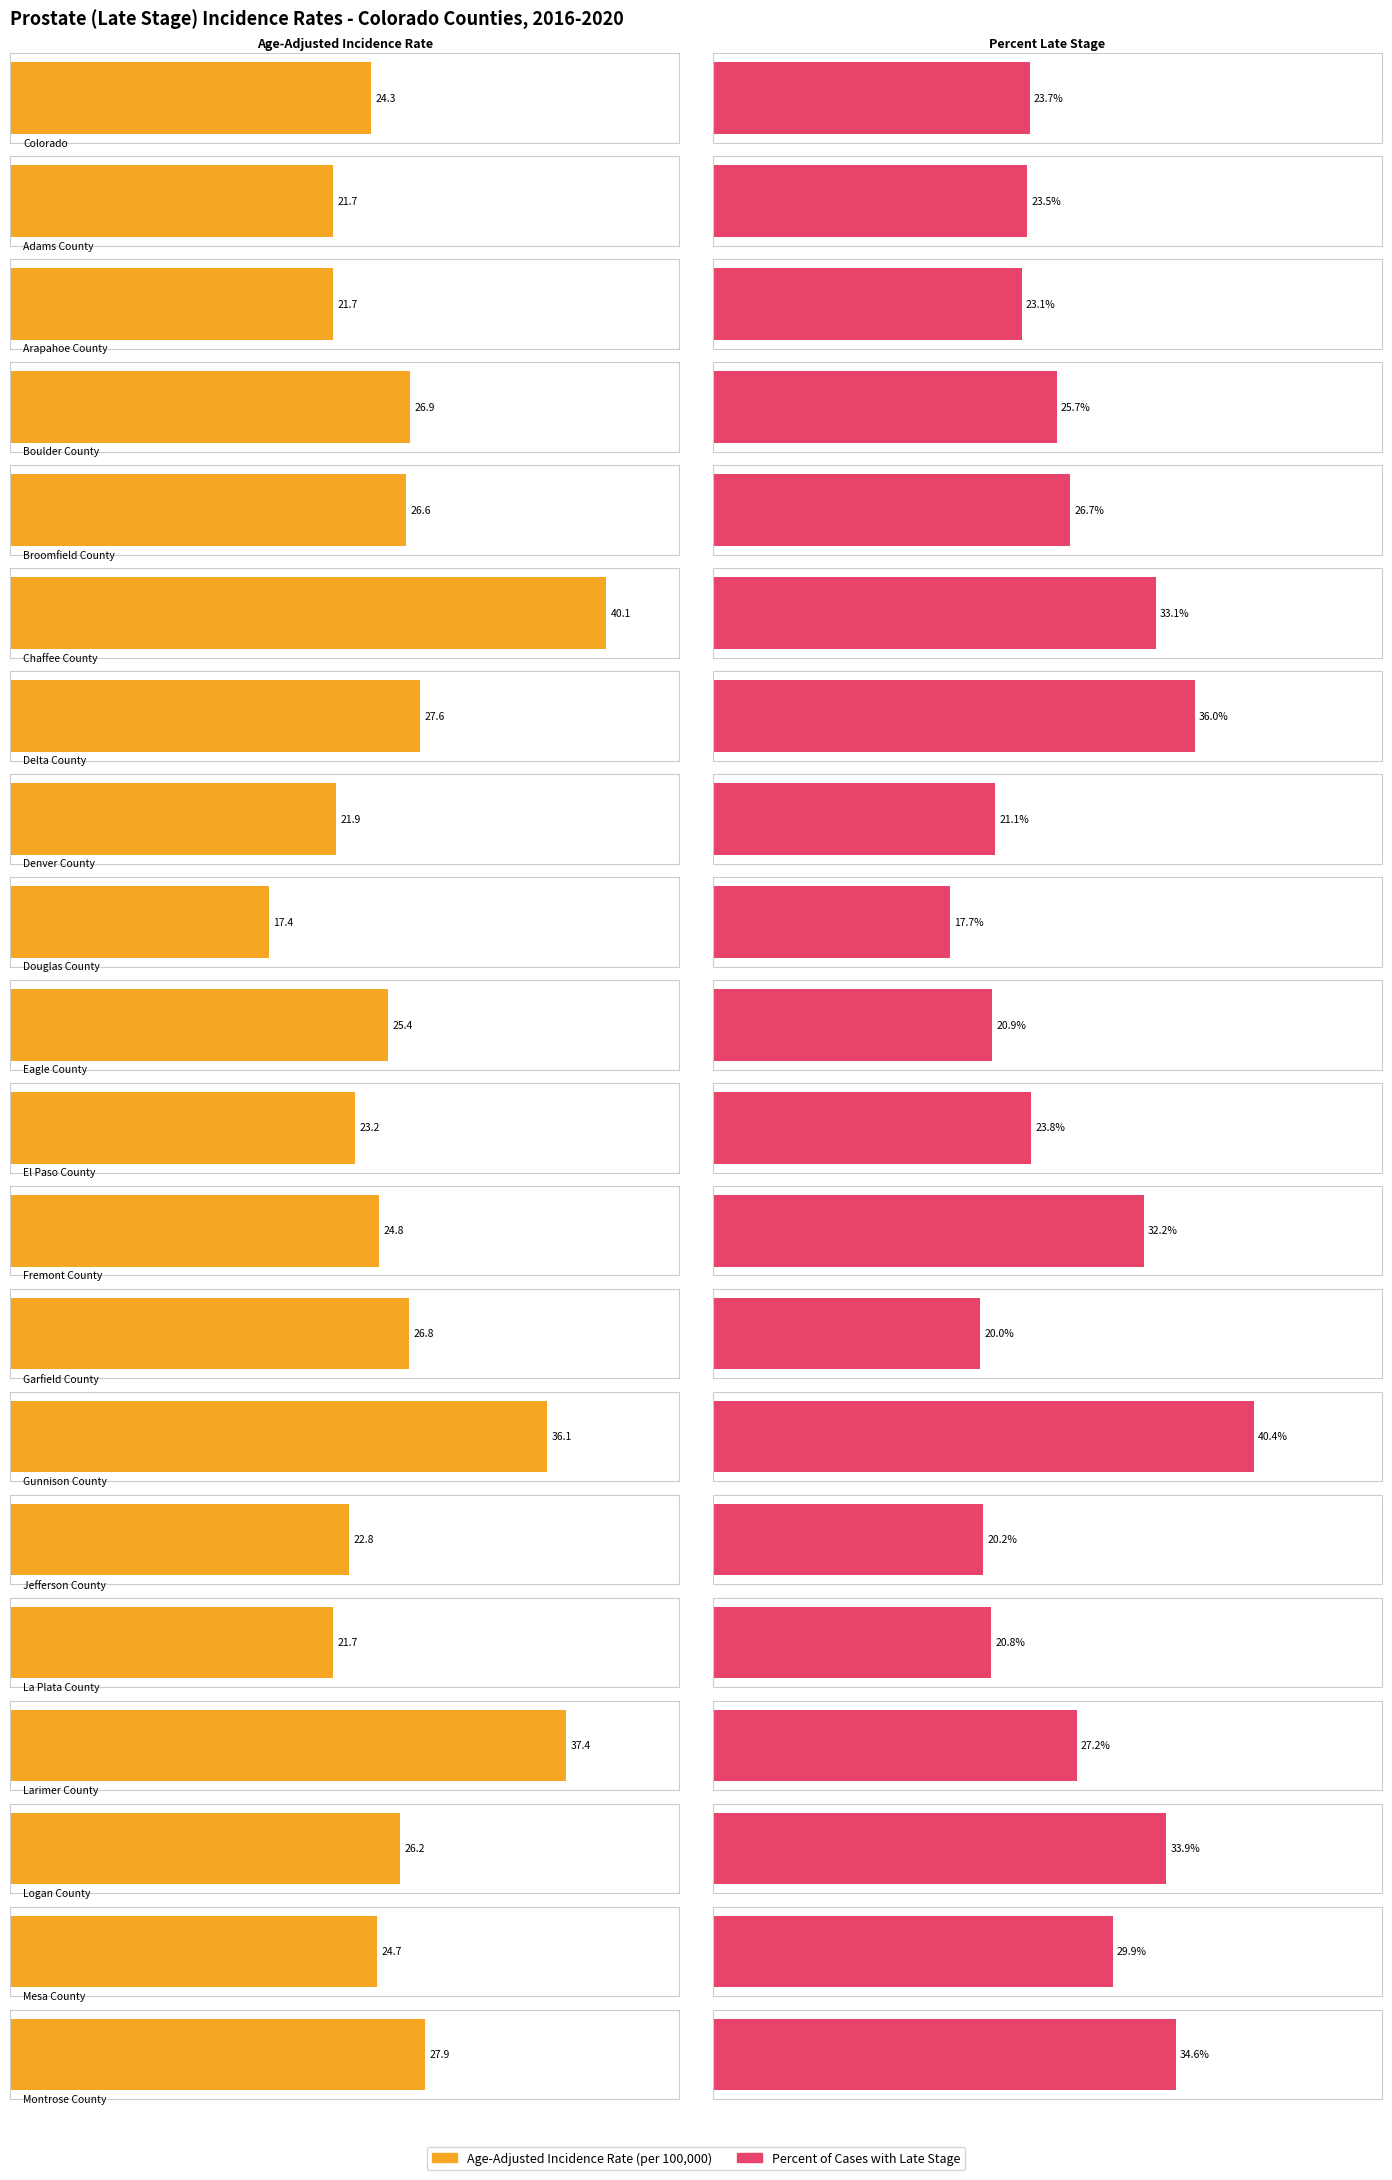

Are the bars horizontal?

Yes